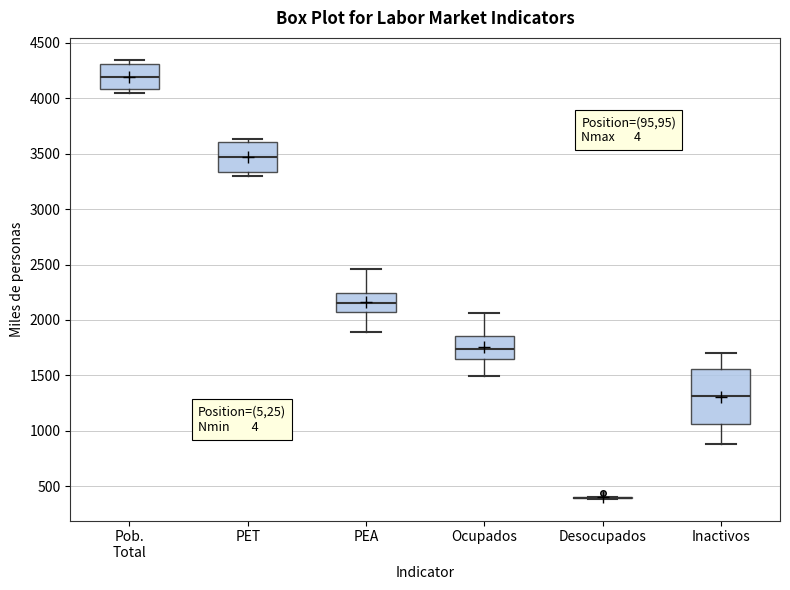

Which box is the tallest, from its lower edge to its upper edge?

Inactivos